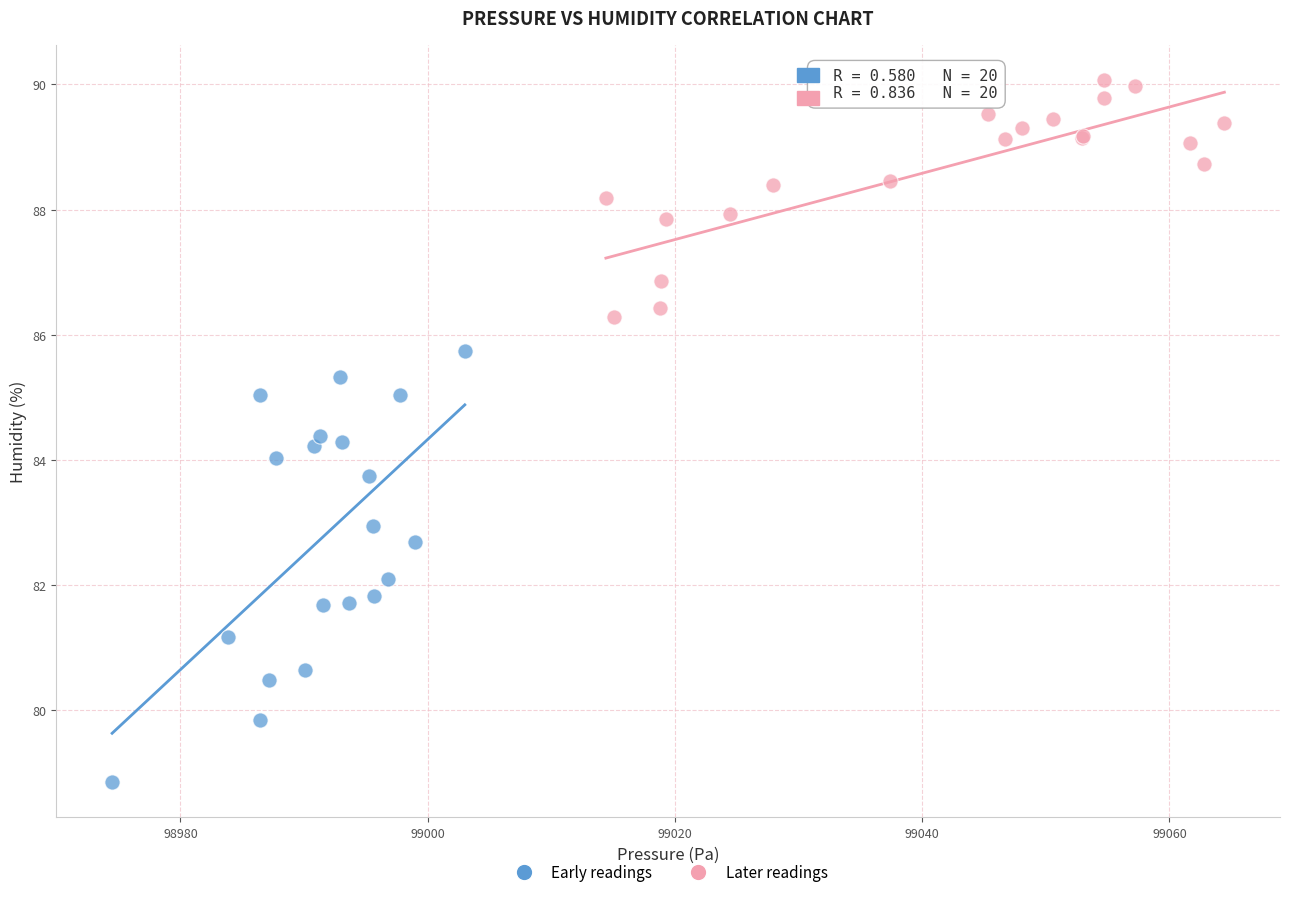

Which series contains the highest Y value?

Later readings